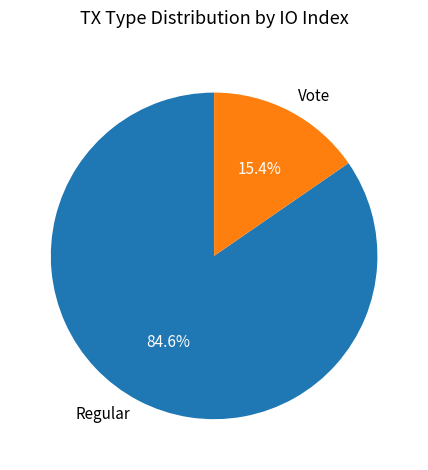

To the nearest percent, what is the average slice percentage?

50%